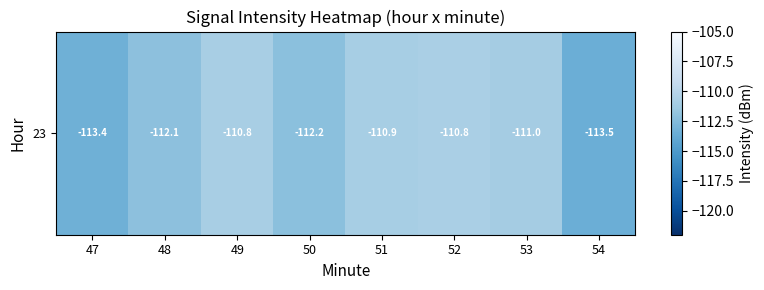

What is the average value?

-111.8